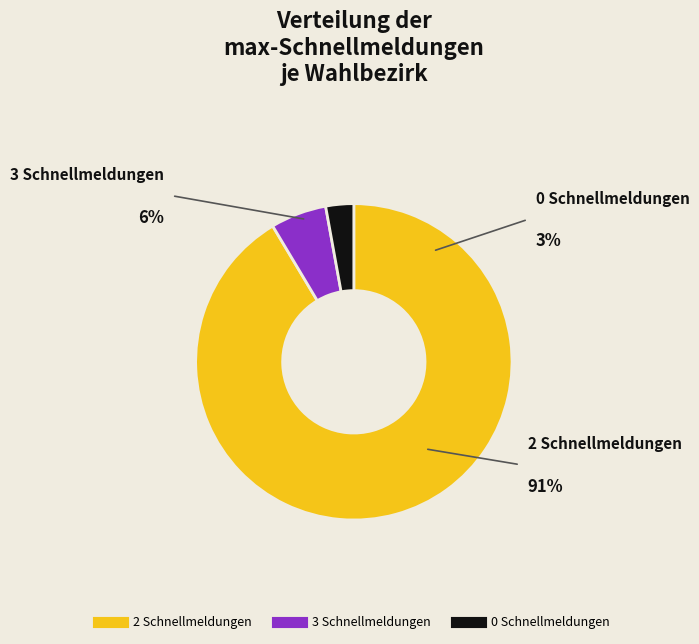

True or false: 3 Schnellmeldungen accounts for 1% of the total.

False